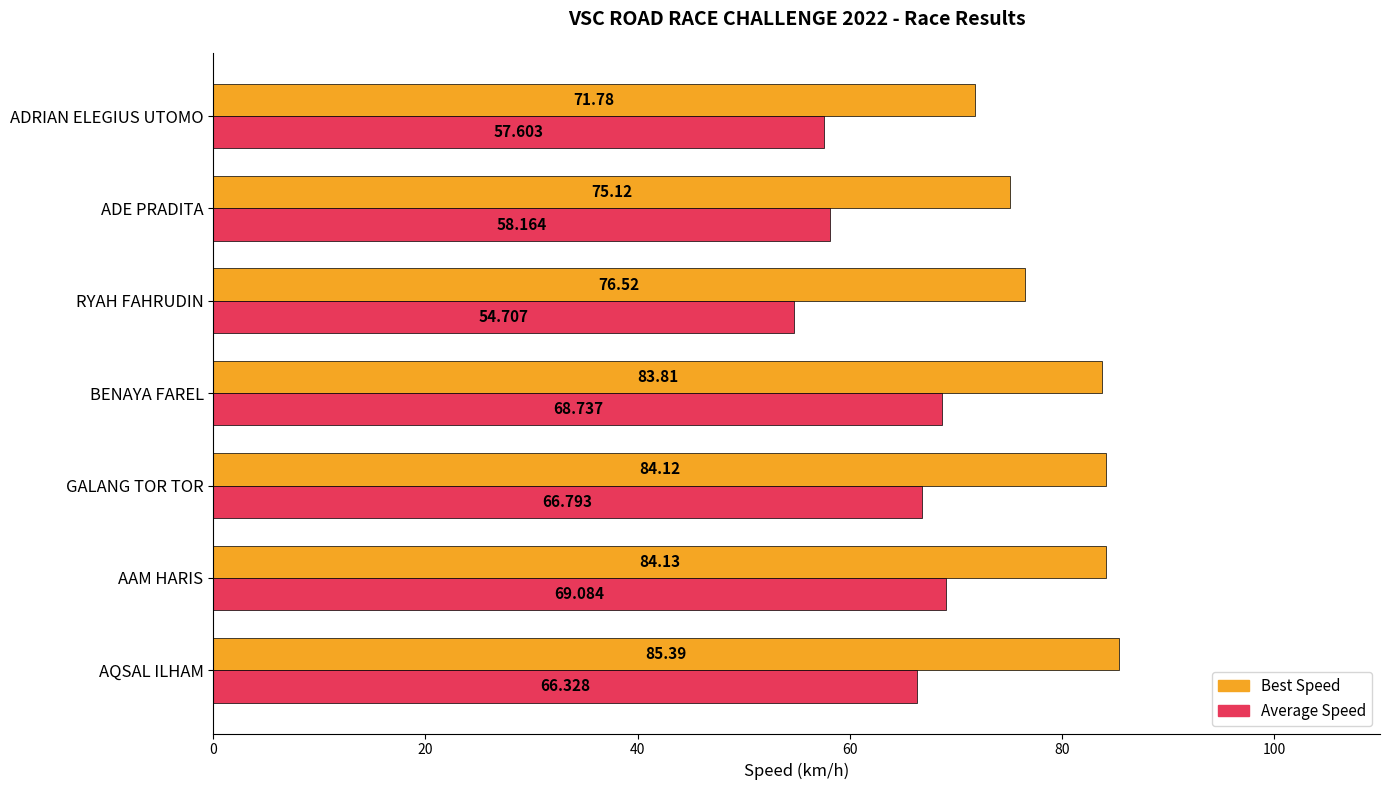

What is the average value of the Average Speed series?

63.1